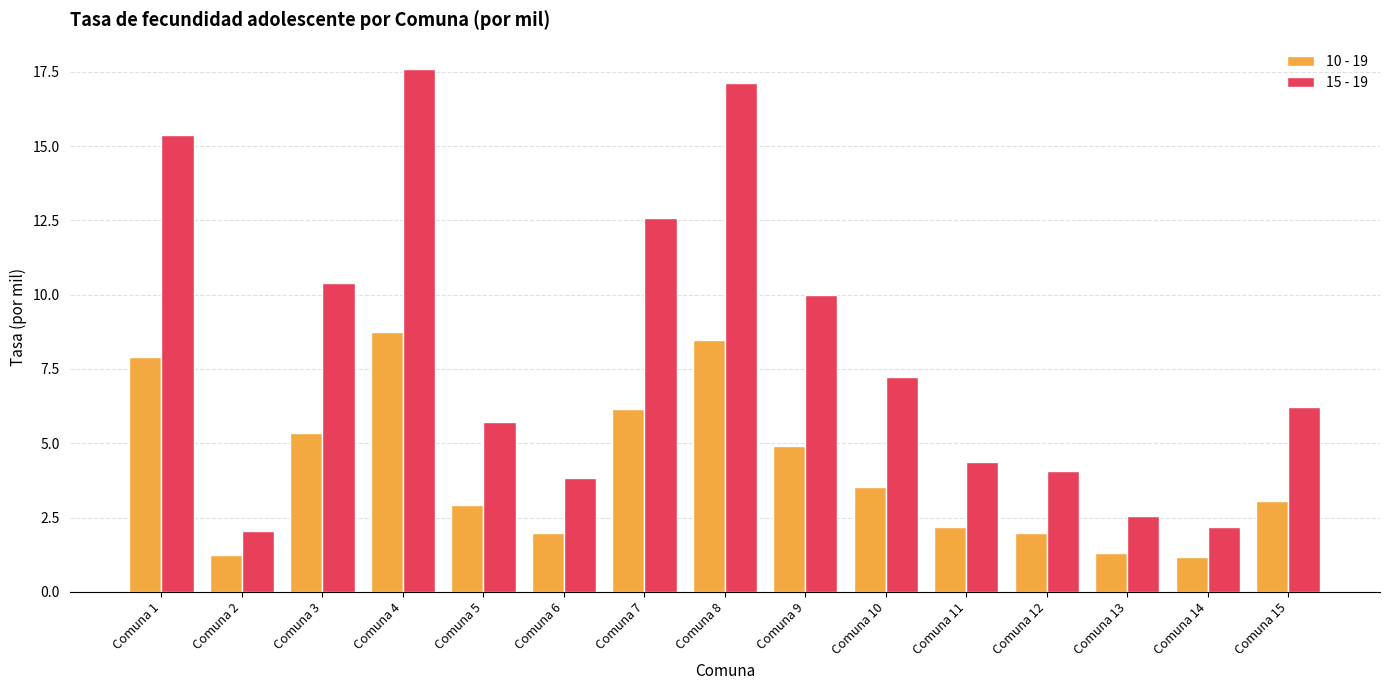

The 15 - 19 series shows 12.5 at Comuna 10. True or false?

False